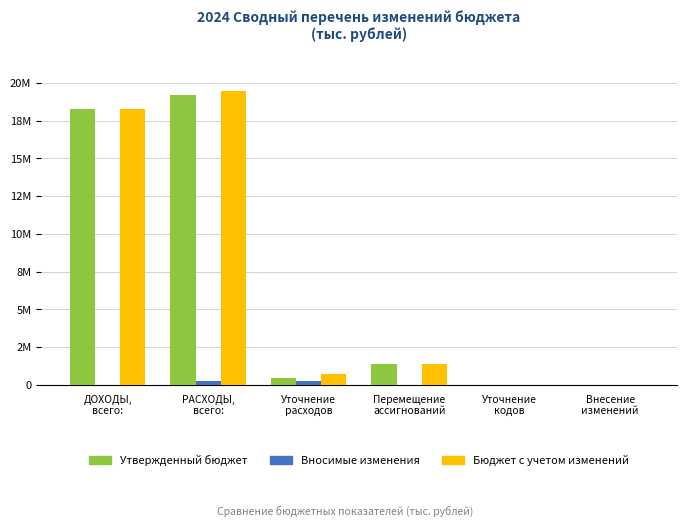

Does the chart contain stacked bars?

No